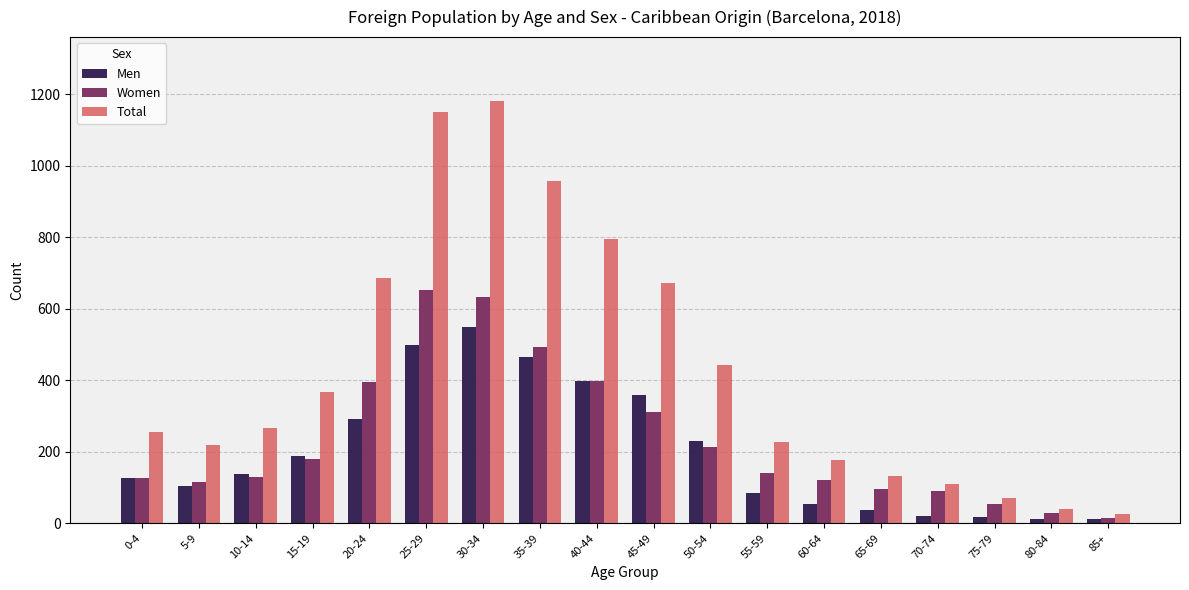

At which label is Women closest to 333?

45-49